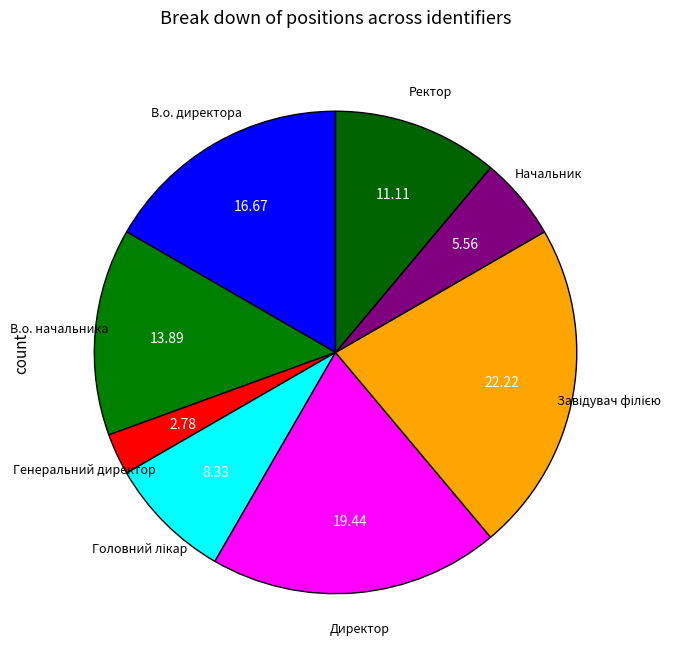

Count the number of slices in the pie.

8